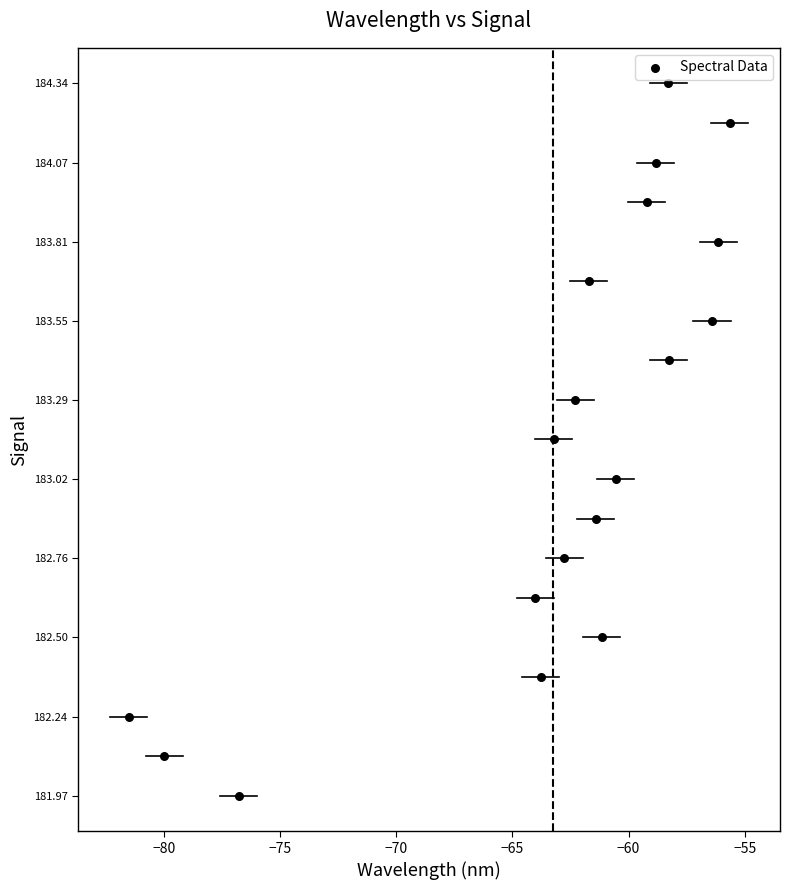

What is the range of Y values (max minus min)?

2.4